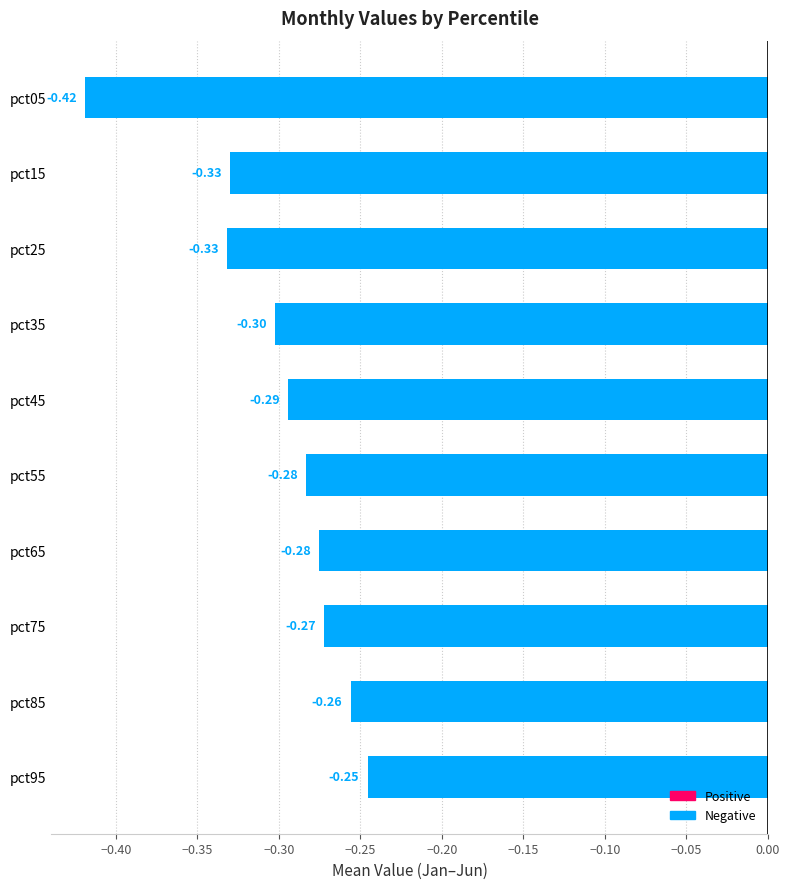

At which category does the chart reach its minimum across all series?

pct05